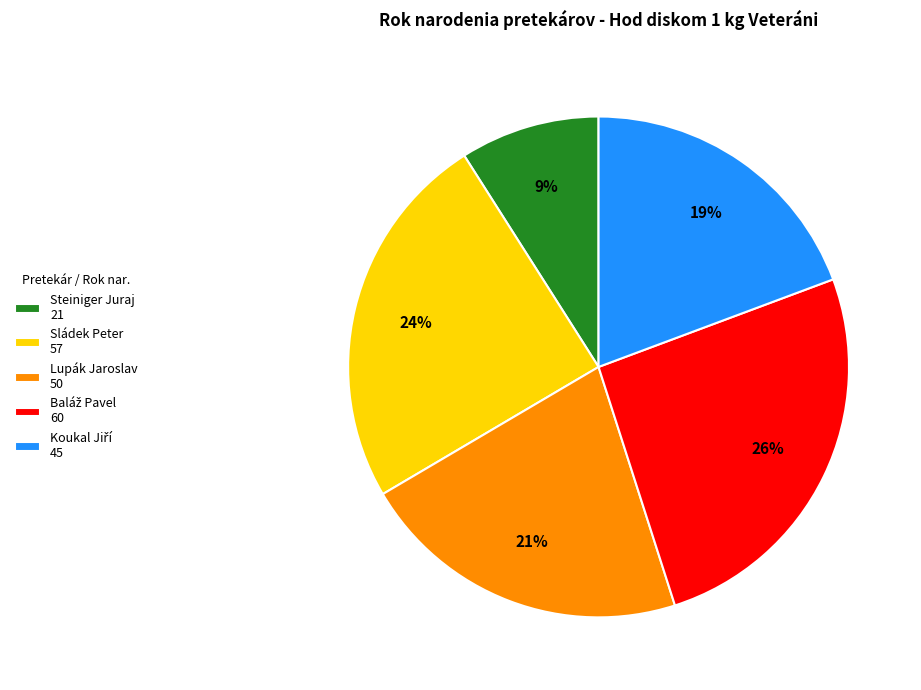

To the nearest percent, what is the difference between the largest and smallest slice percentages?

17%